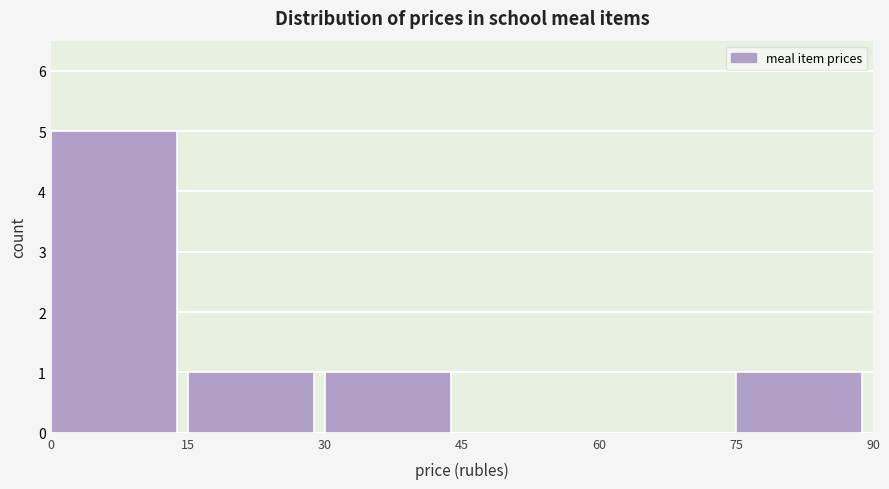

Over which range of the x-axis is the bar tallest?

0 to 15